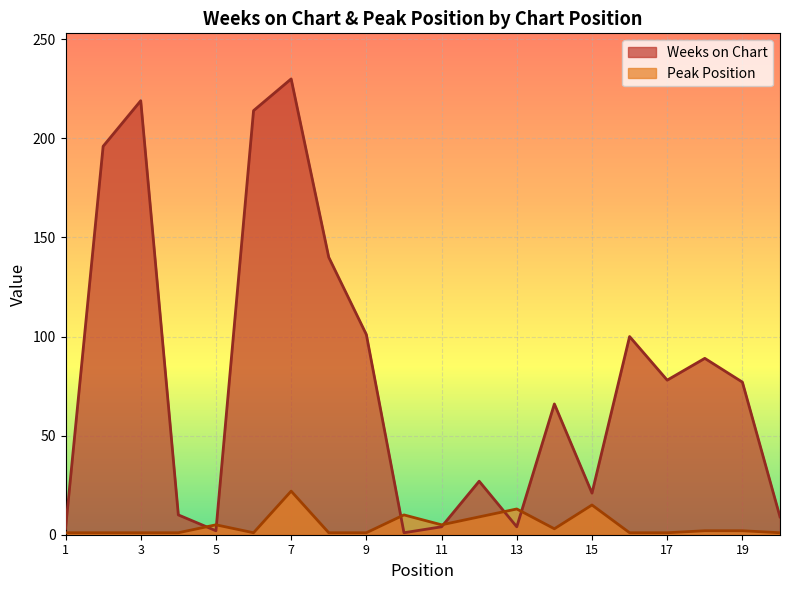

Reading left to right, transcribe all the data shown in this chart.

Weeks on Chart: 3	196	219	10	2	214	230	140	101	1	4	27	4	66	21	100	78	89	77	9
Peak Position: 1	1	1	1	5	1	22	1	1	10	5	9	13	3	15	1	1	2	2	1